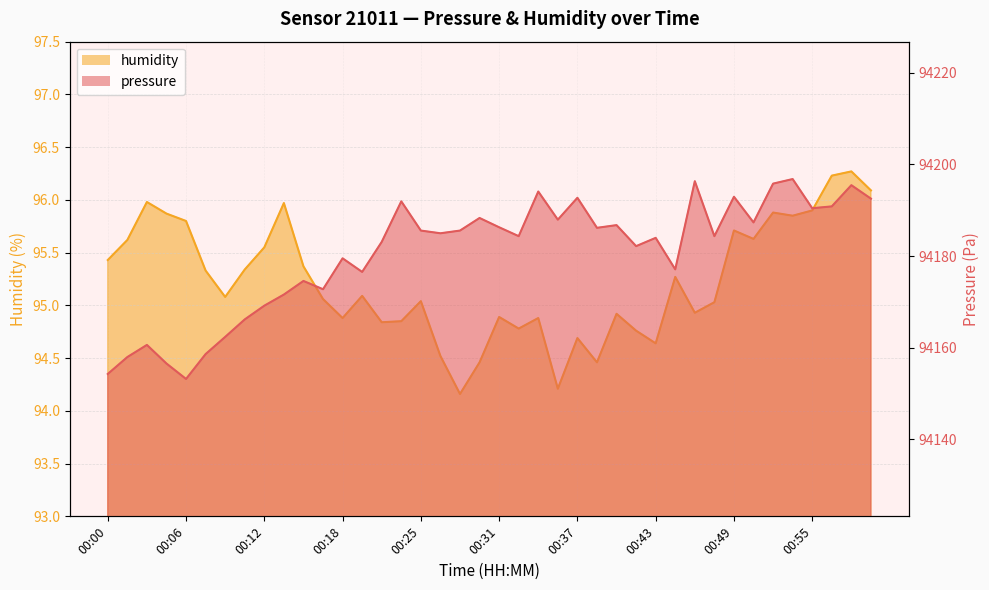

What is the spread (max minus min) of values at 00:55?

94094.5